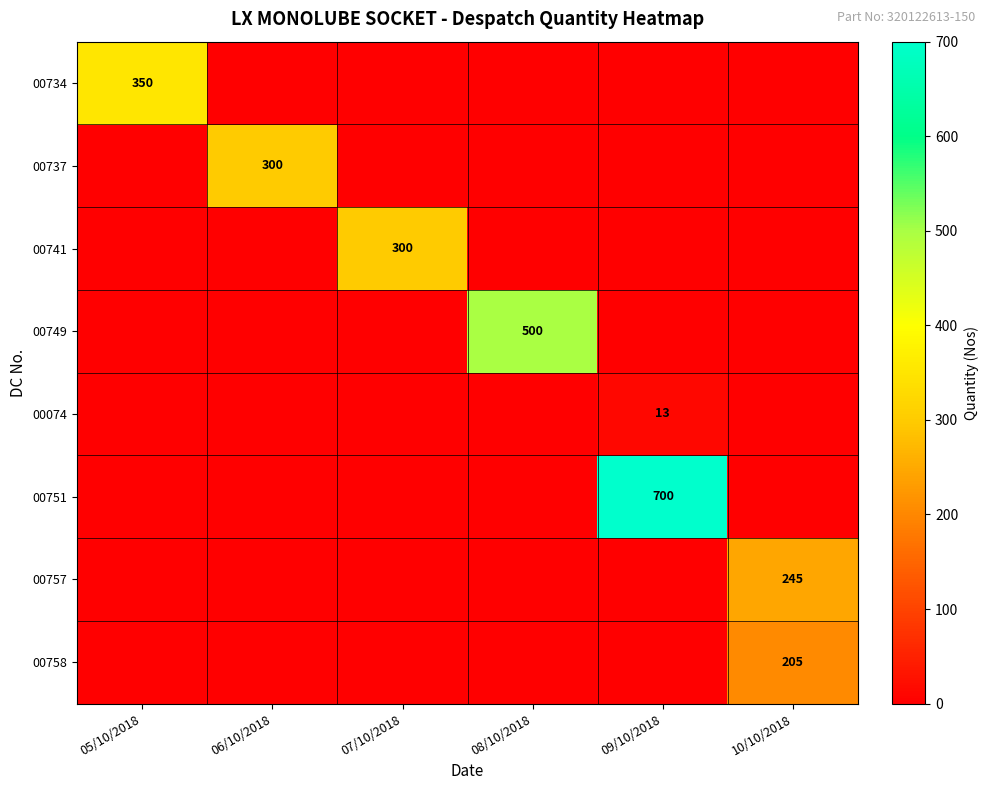

What is the greatest value displayed?

700